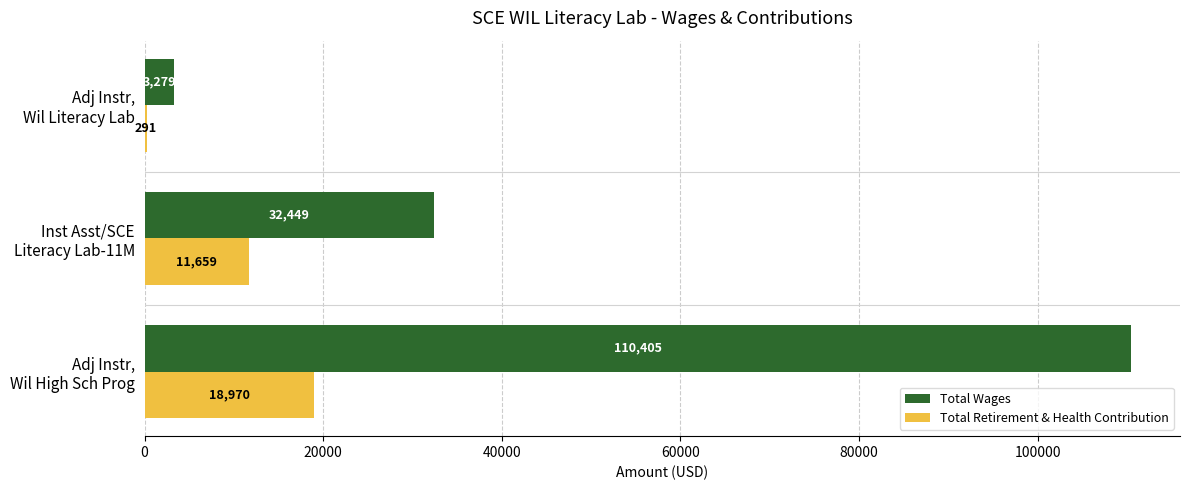

Which series has the largest total across all categories?

Total Wages